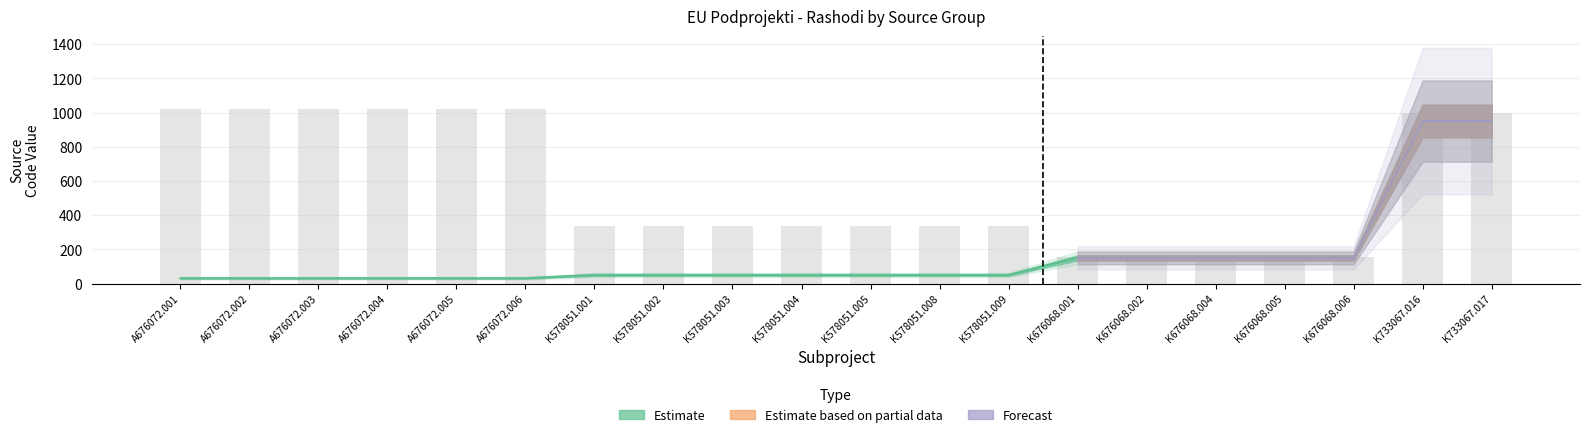

What is the label of the 4th bar from the left?

A676072.004